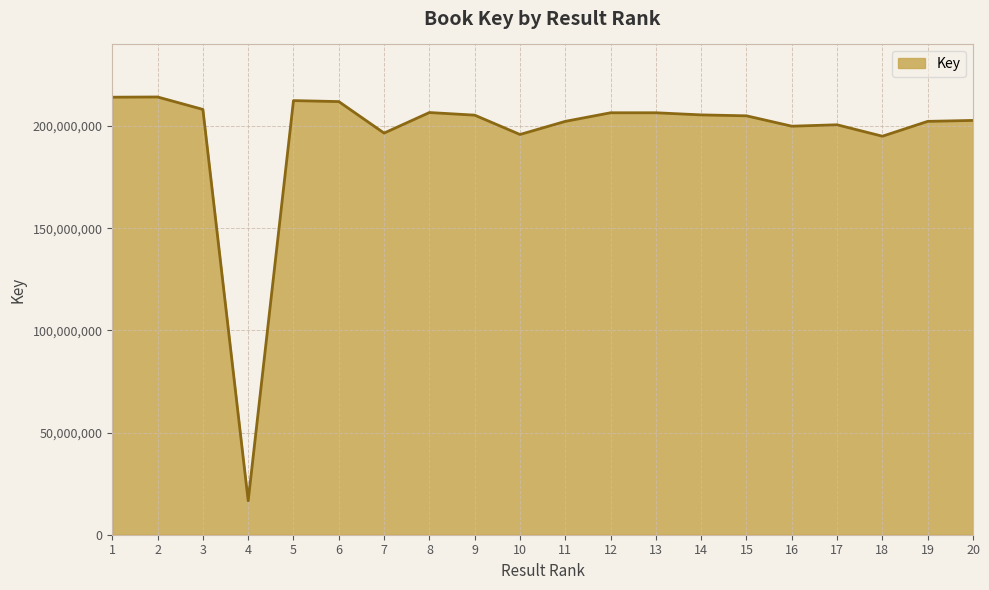

What value does the data have at 14?

205456148